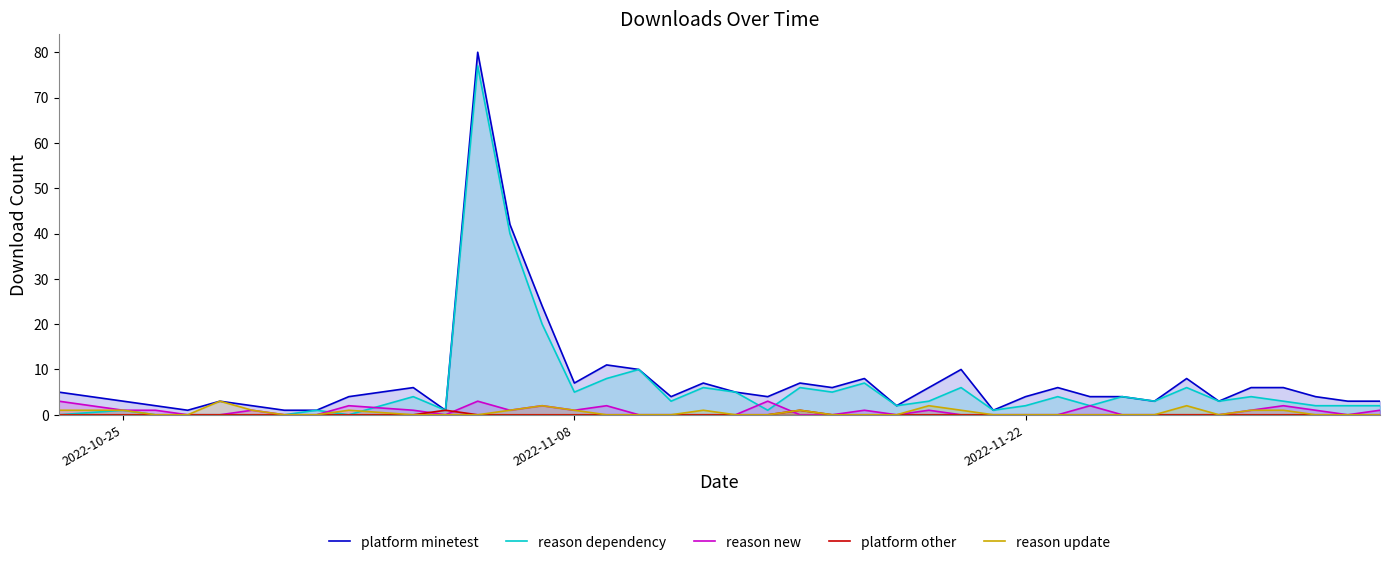

How many positive values does the reason update series have?

15